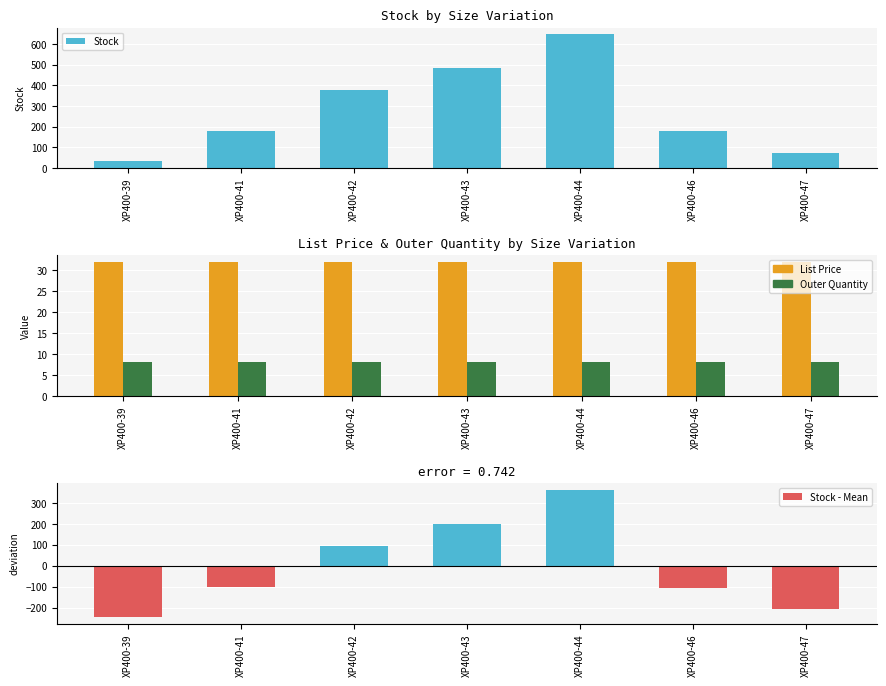

At which category is the sum across all series the highest?

XP400-44